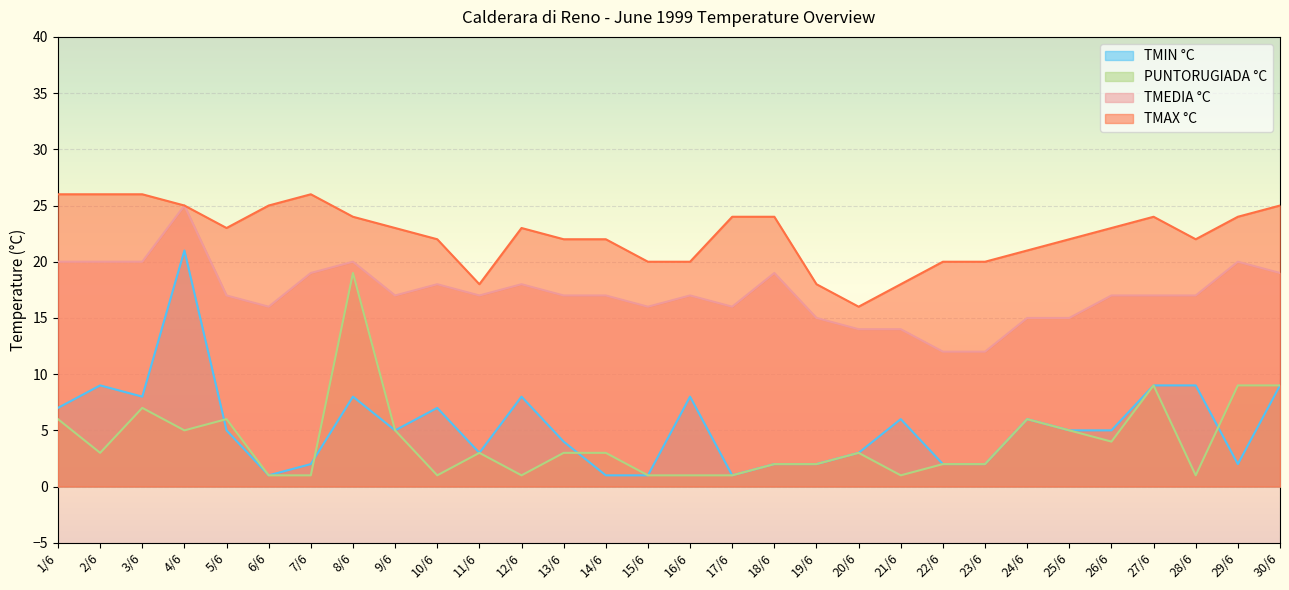

Which has a higher value, 5/6 or 10/6?

10/6